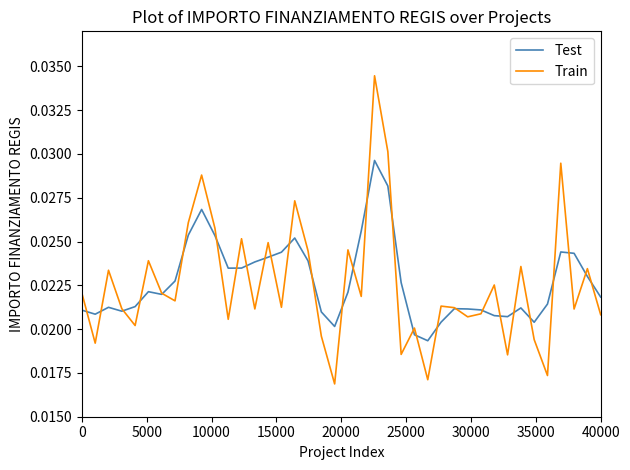

Rank the series by their maximum value, from lowest to highest.

Test, Train